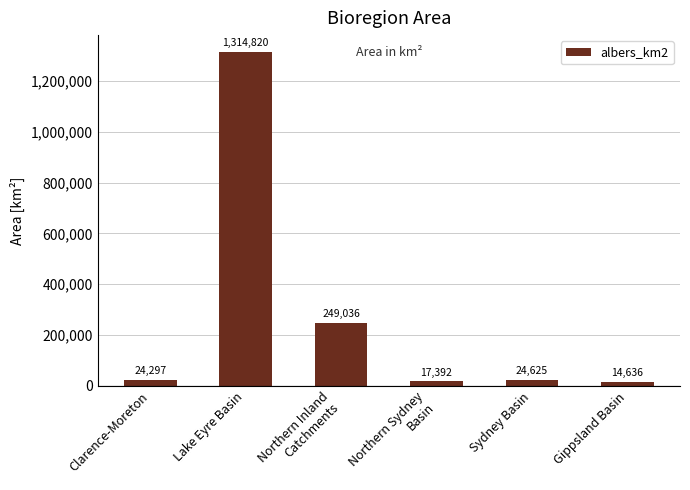

Rank the categories by value from highest to lowest.

Lake Eyre Basin, Northern Inland
Catchments, Sydney Basin, Clarence-Moreton, Northern Sydney
Basin, Gippsland Basin